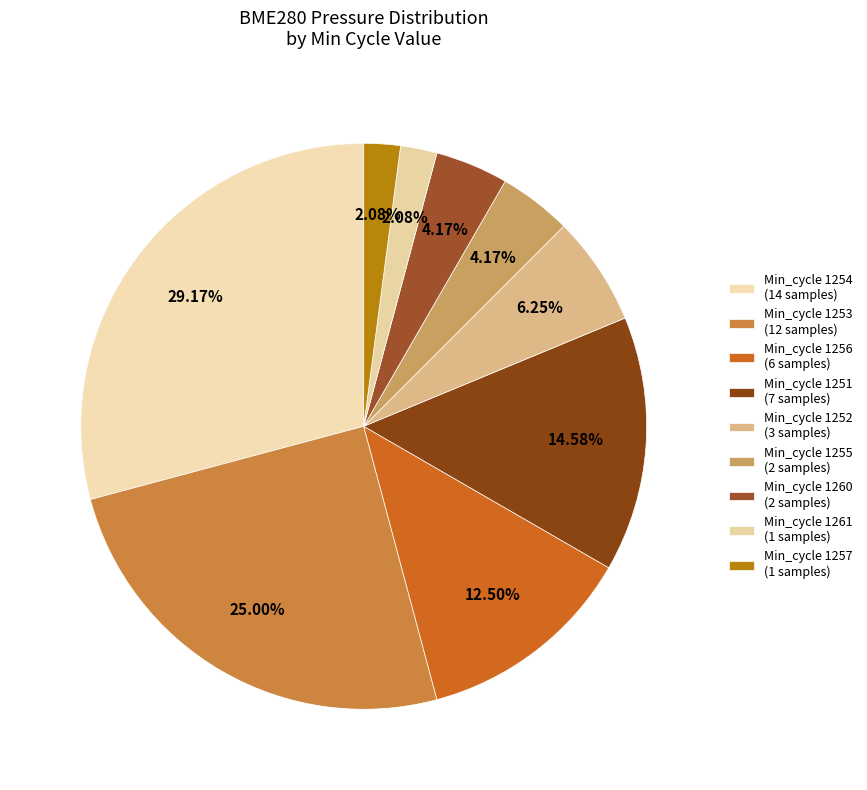

Count the number of slices in the pie.

9